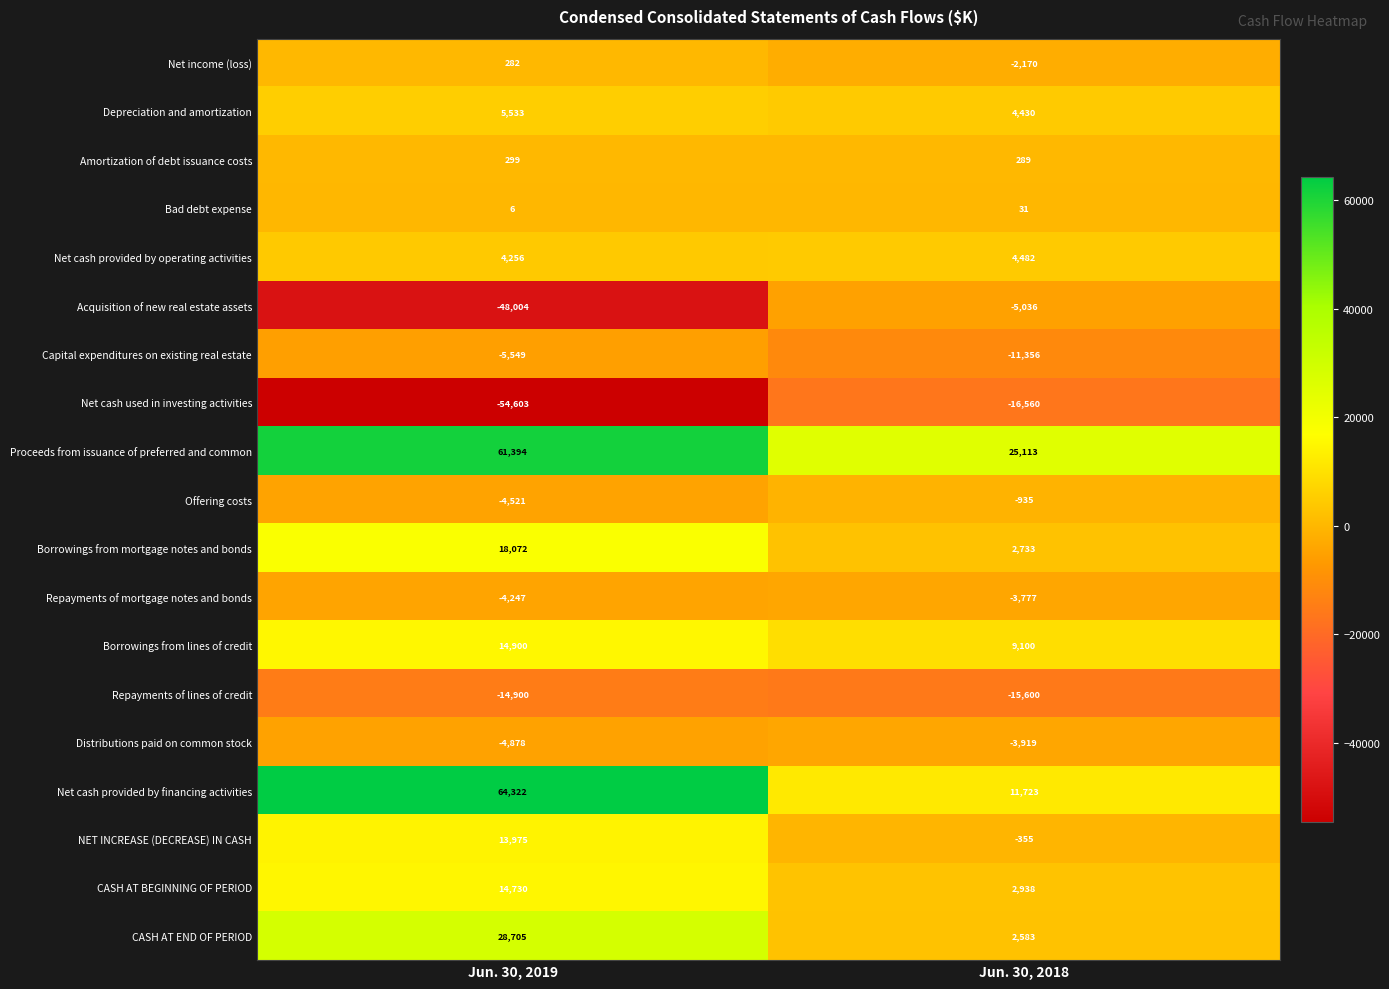

How many data points does each series have?

2